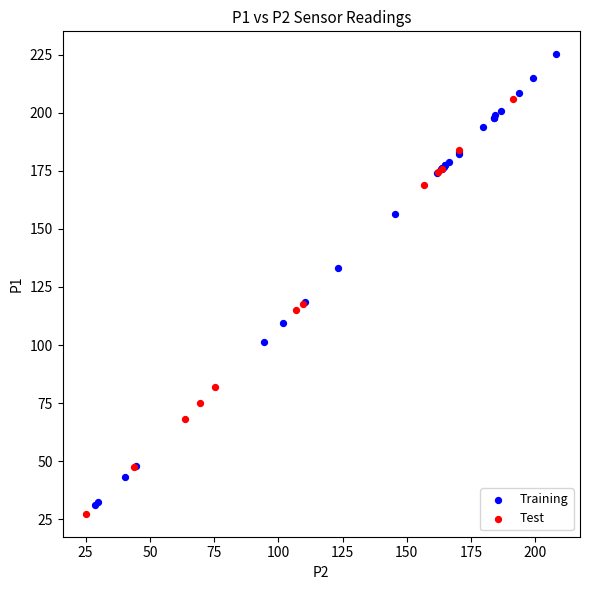

Which series reaches the maximum Y coordinate?

Training